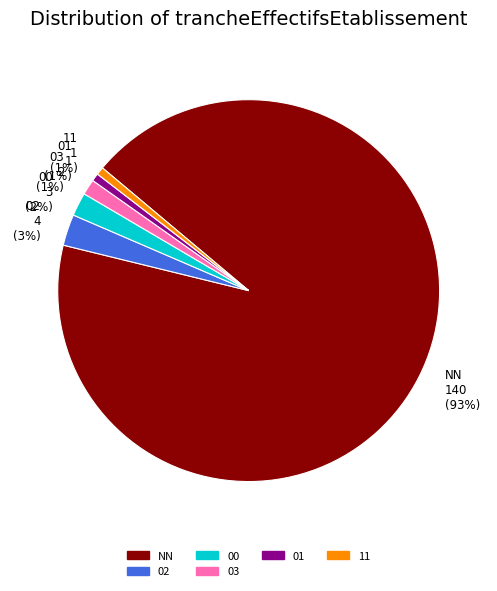

Which category has the biggest portion of the pie?

NN